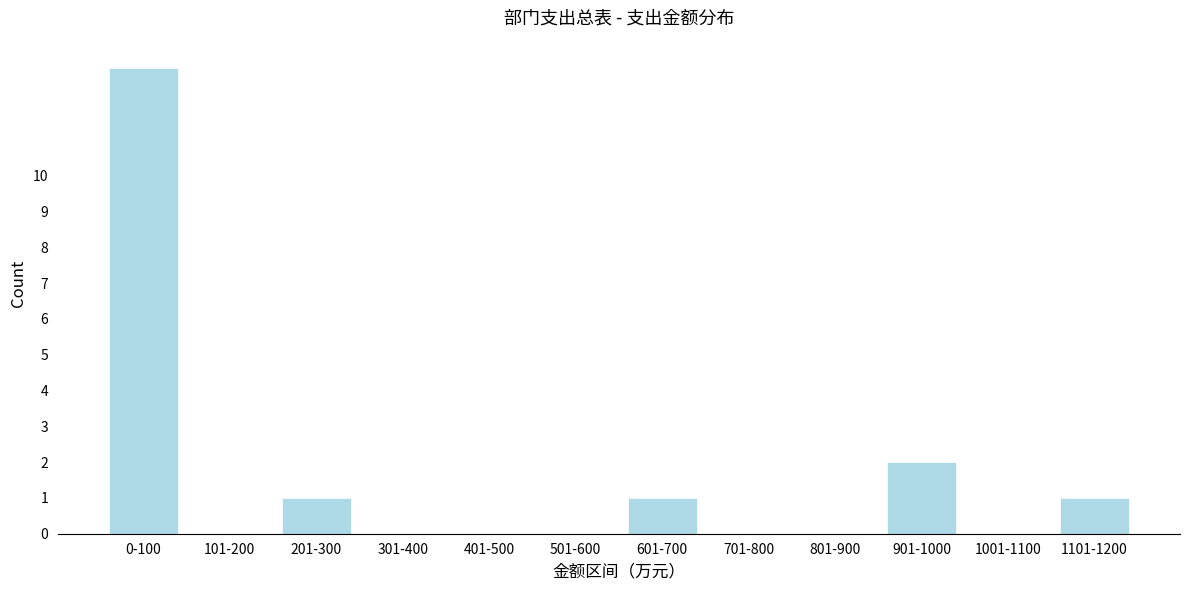

Reading left to right, list all the values displayed in this chart.

0-100=13	101-200=0	201-300=1	301-400=0	401-500=0	501-600=0	601-700=1	701-800=0	801-900=0	901-1000=2	1001-1100=0	1101-1200=1